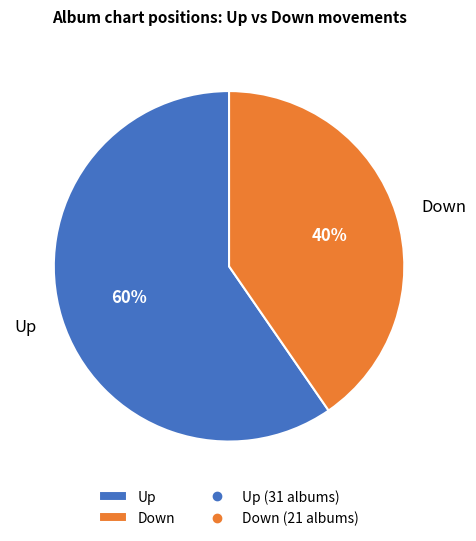

Rank the categories by value from highest to lowest.

Up, Down